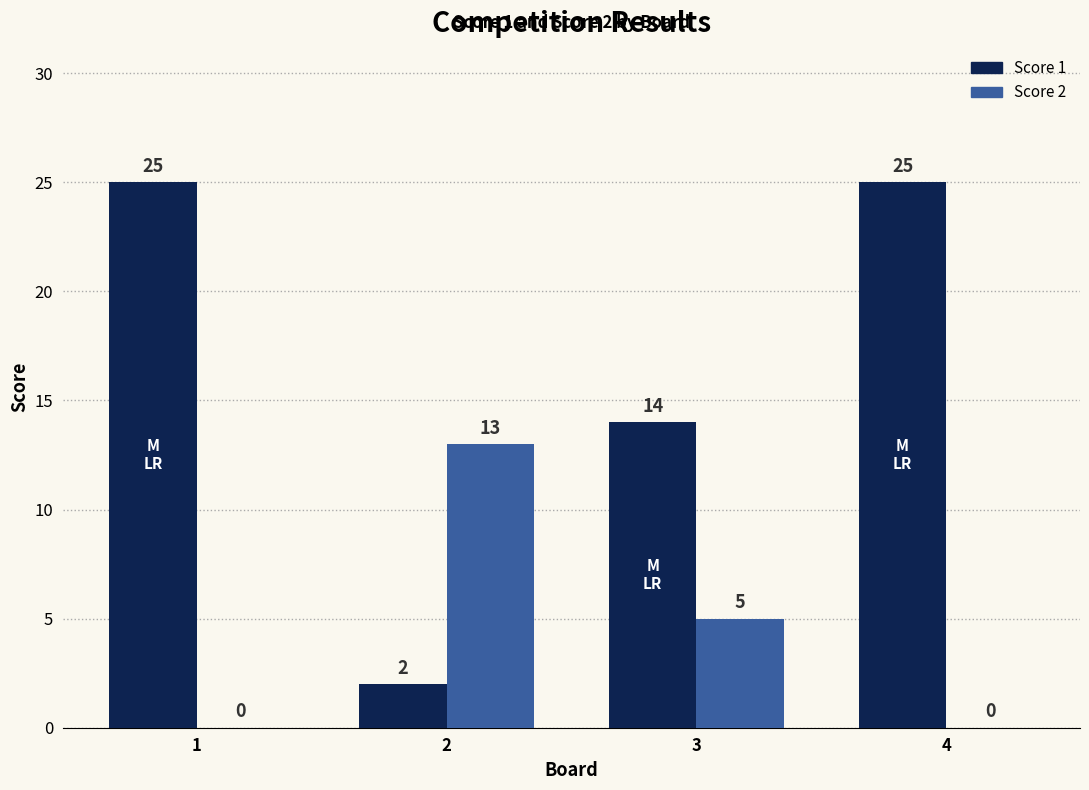

What is the maximum value shown in the chart?

25